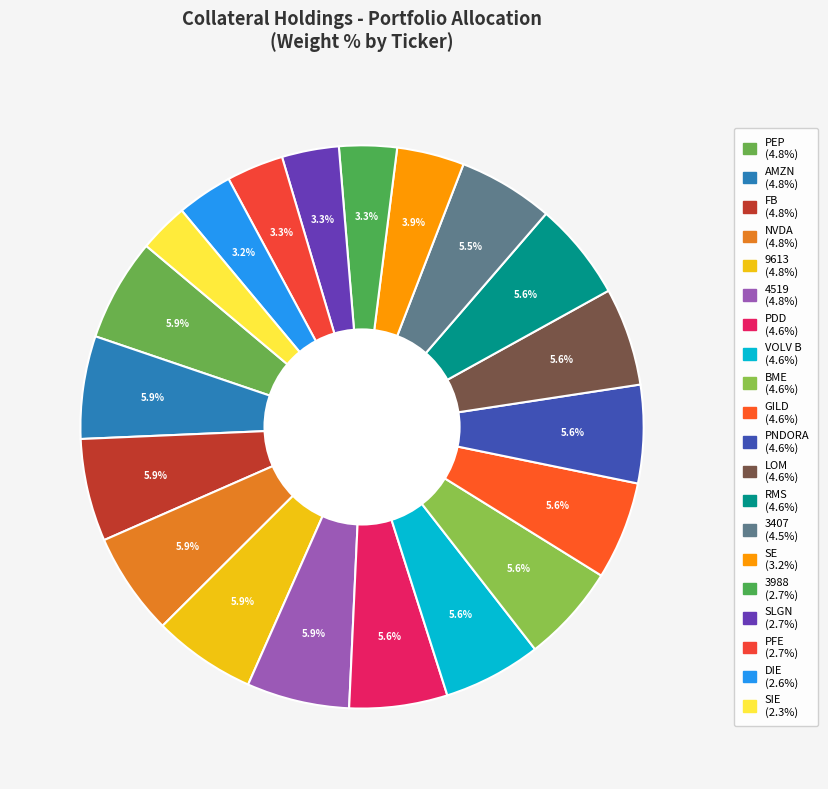

The AMZN slice represents 6% of the pie. True or false?

True